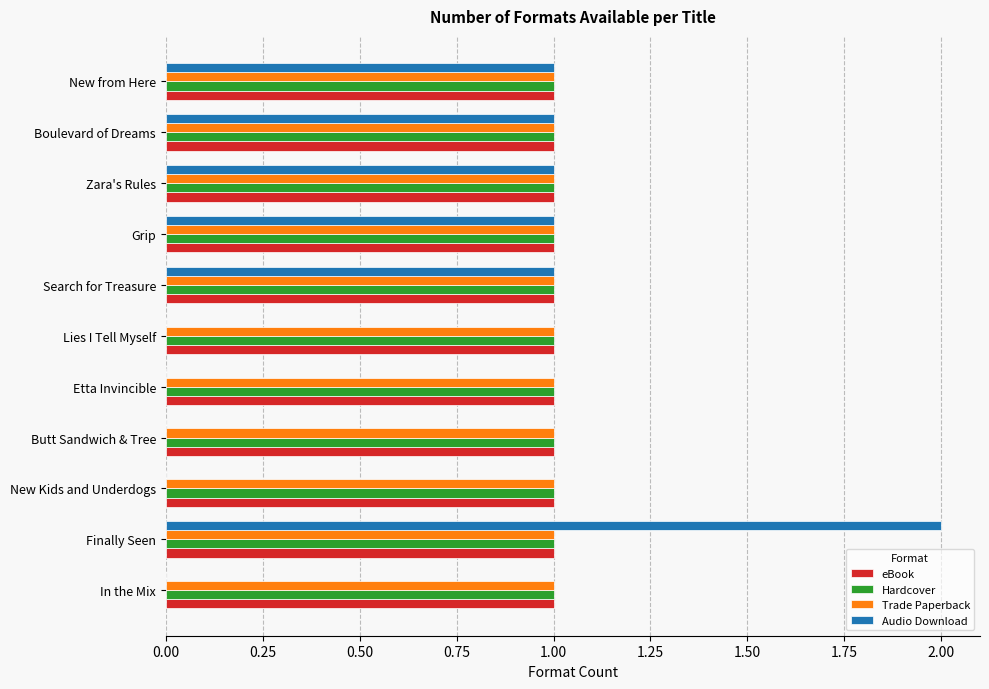

Which category has the highest value across all series?

Finally Seen